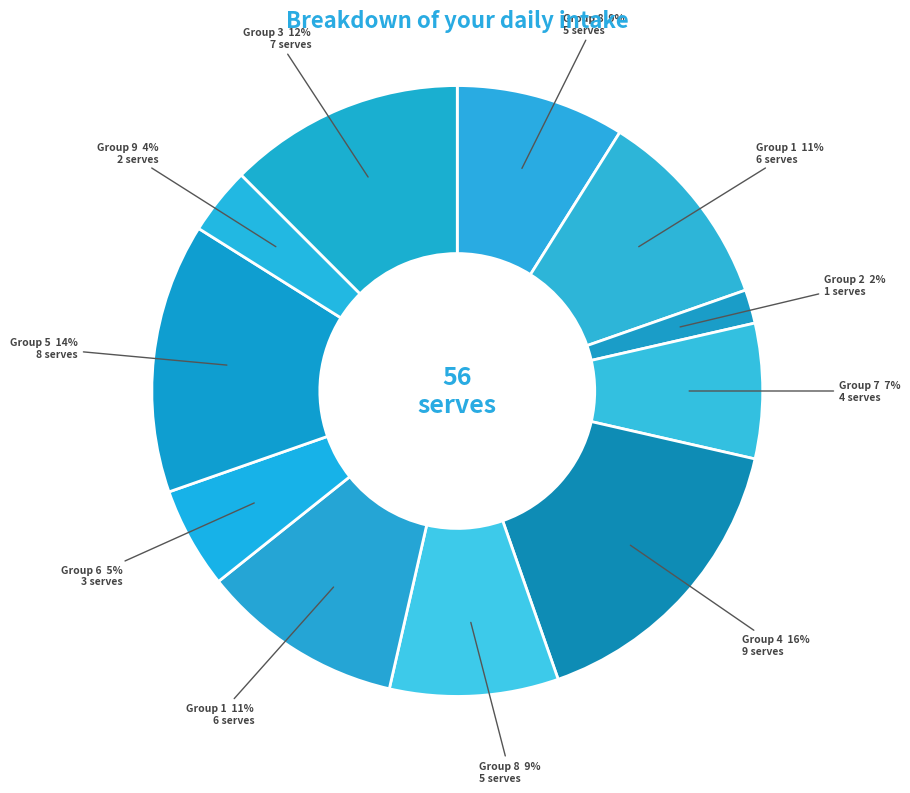

Which slice is the largest?

4